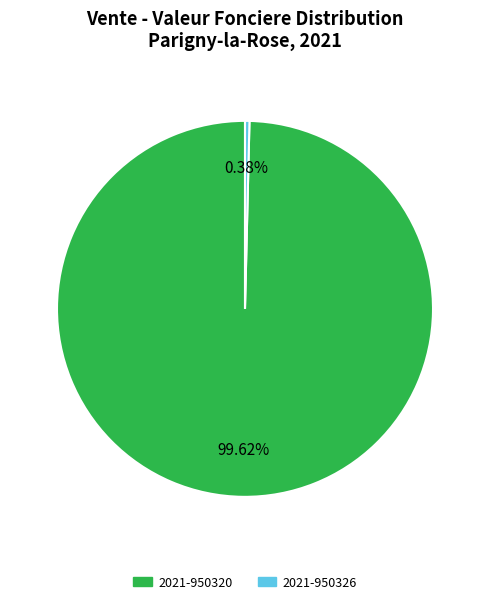

Which category has the biggest portion of the pie?

2021-950320